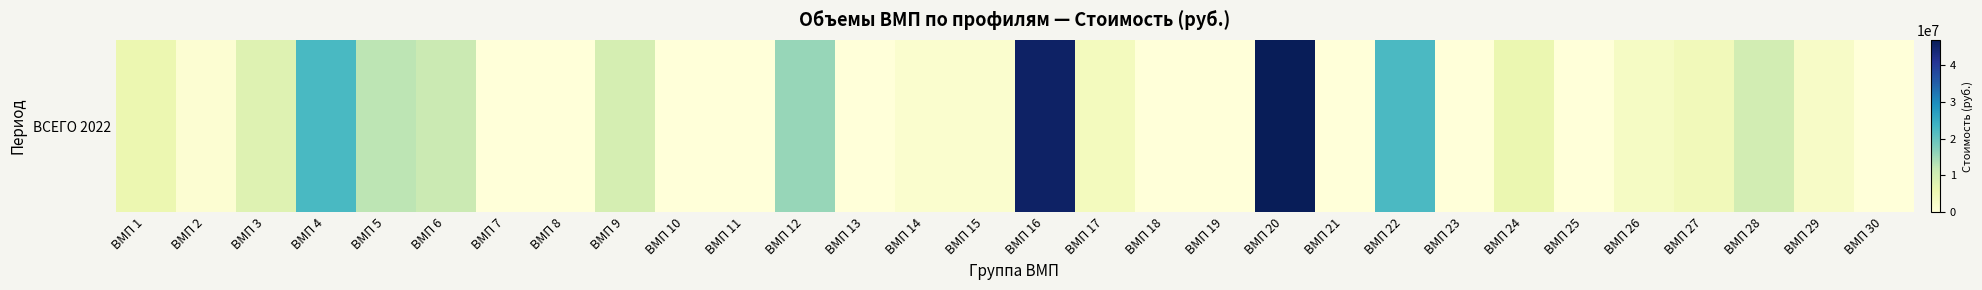

What is the ratio of the value at ВМП 22 to the value at ВМП 9?

2.4